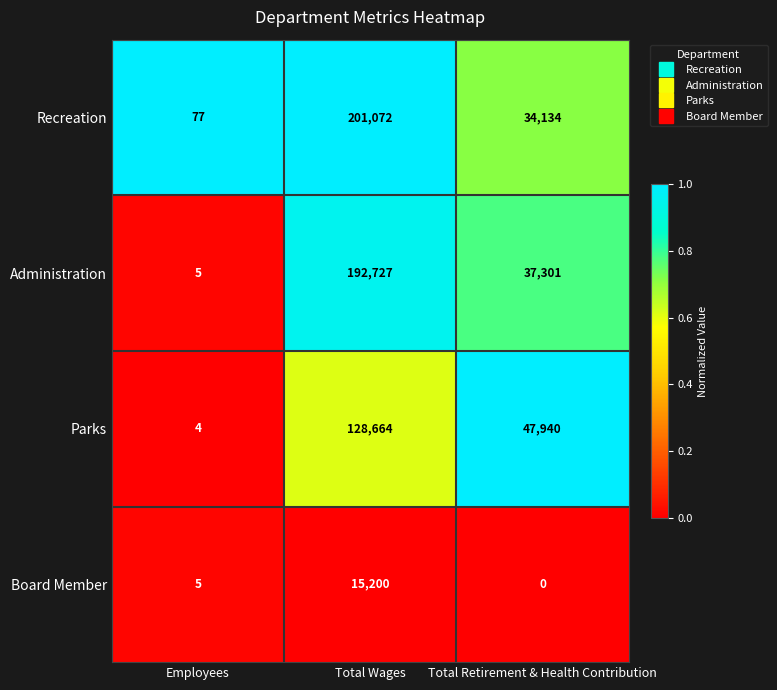

Reading left to right, what are all the values shown in this chart?

Recreation: Employees=77	Total Wages=201072	Total Retirement & Health Contribution=34134
Administration: Employees=5	Total Wages=192727	Total Retirement & Health Contribution=37301
Parks: Employees=4	Total Wages=128664	Total Retirement & Health Contribution=47940
Board Member: Employees=5	Total Wages=15200	Total Retirement & Health Contribution=0